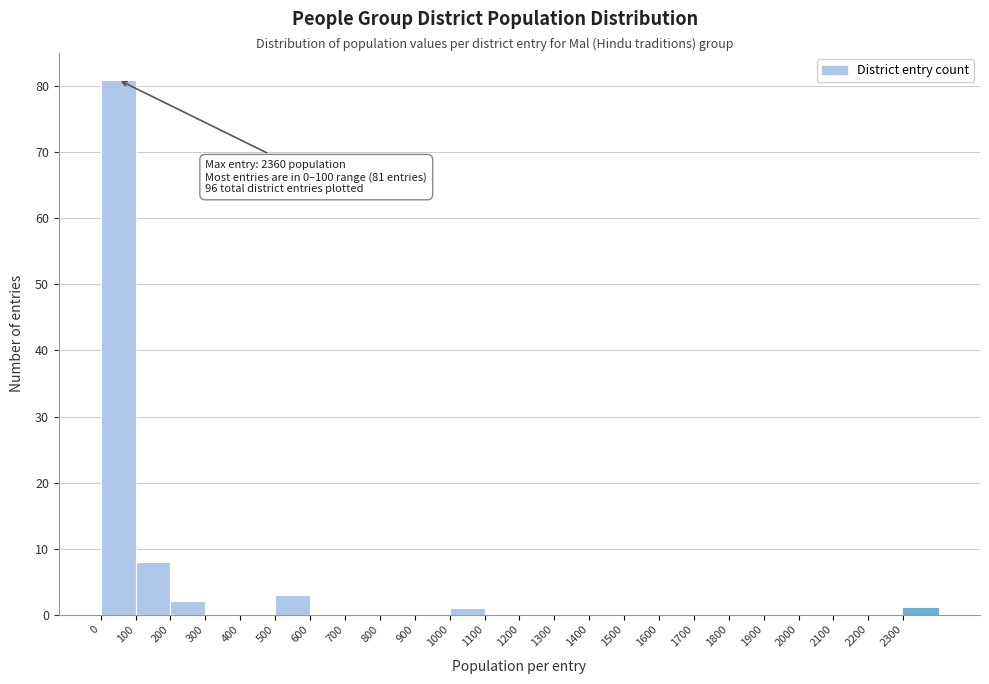

Over which range of the x-axis is the bar tallest?

0 to 100